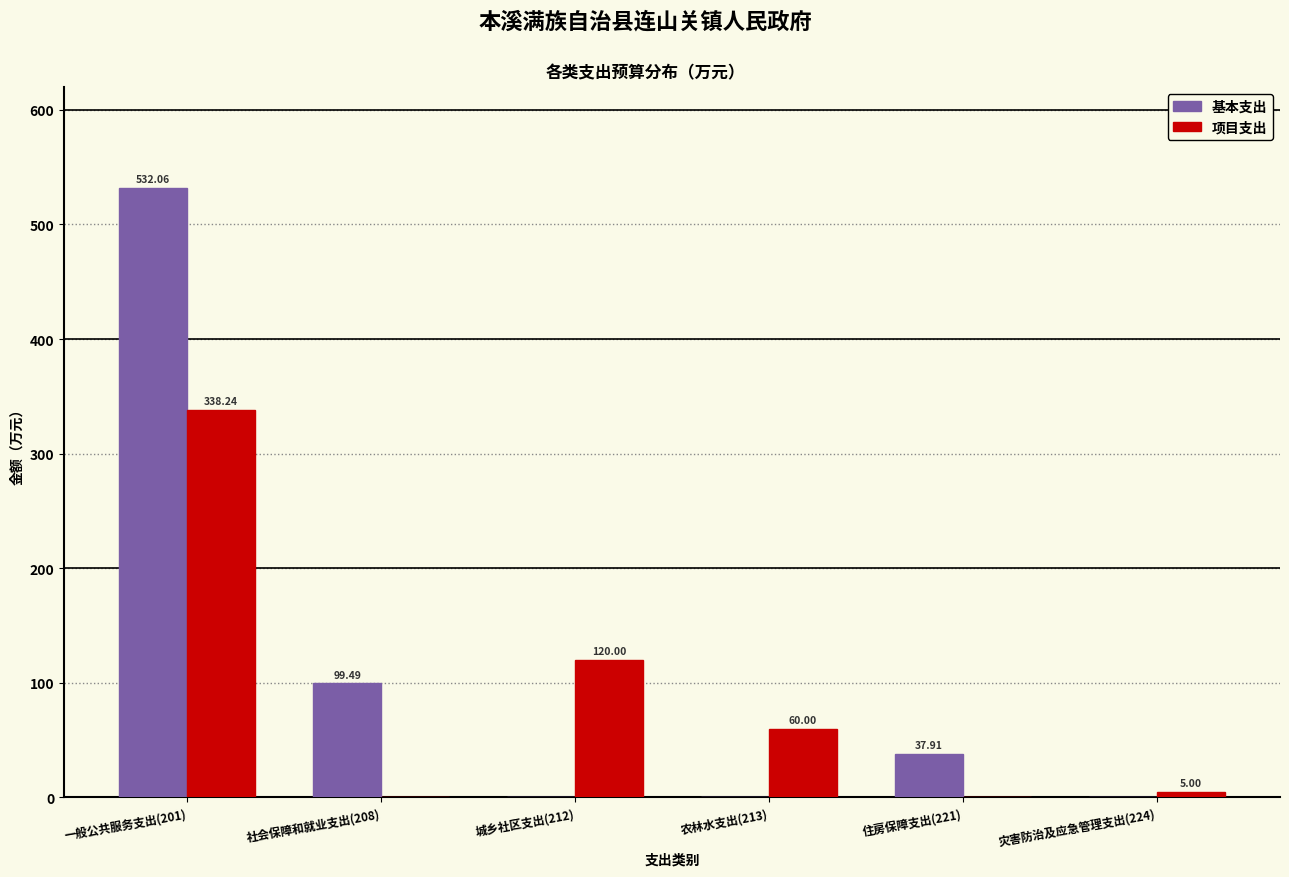

Between 农林水支出(213) and 灾害防治及应急管理支出(224), which series saw the biggest shift?

项目支出